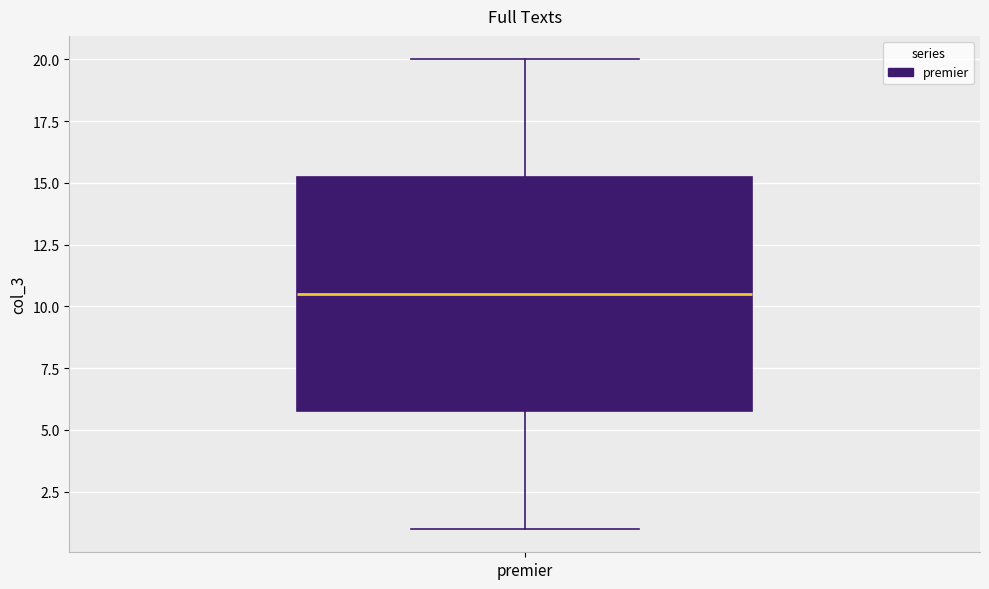

Transcribe this box plot: give where the median line is, the range the box spans, and where the two whiskers end, as read against the y-axis. The values are not printed on the chart, so give them approximately, as read against the axis.

median 10.5, box 6.0 to 15.5, whiskers 1.0 to 20.0